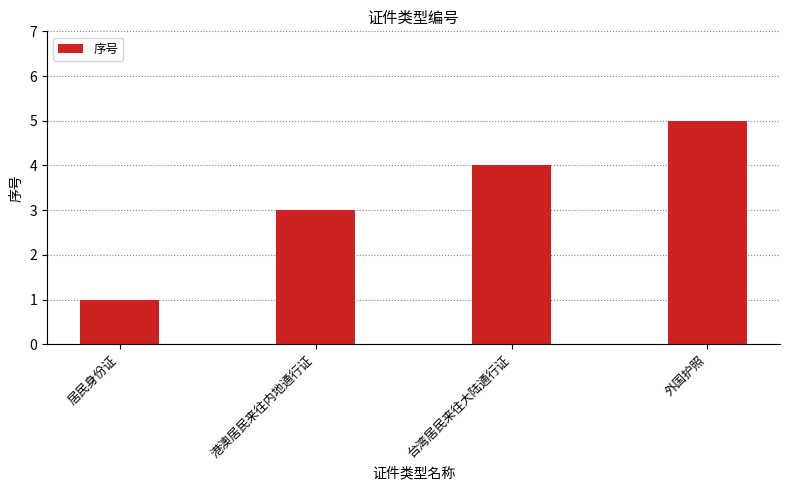

What is the label of the 1st bar from the right?

外国护照